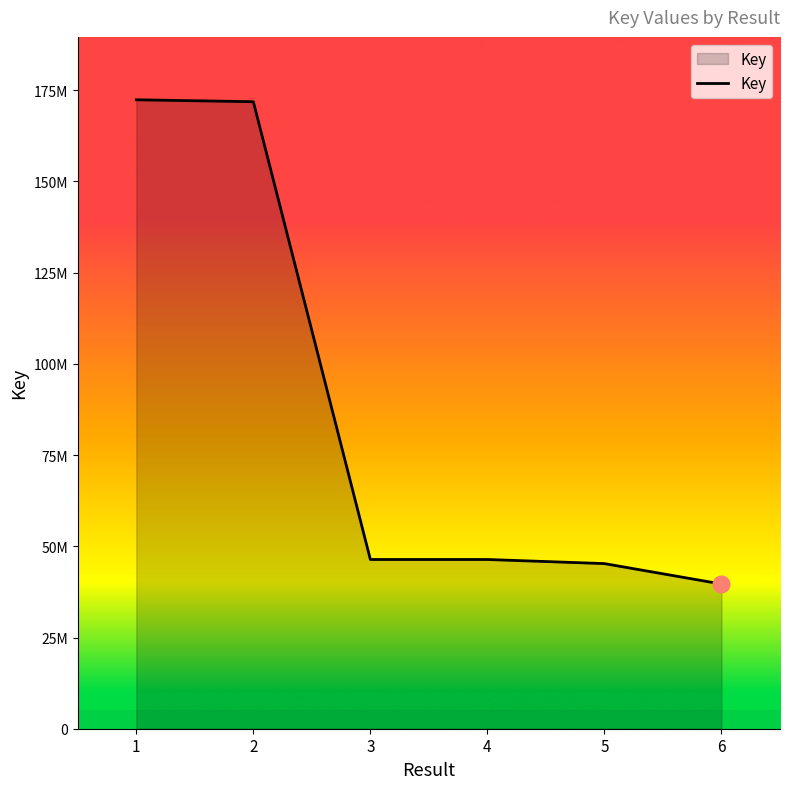

Does the chart display data point markers on the line(s)?

No